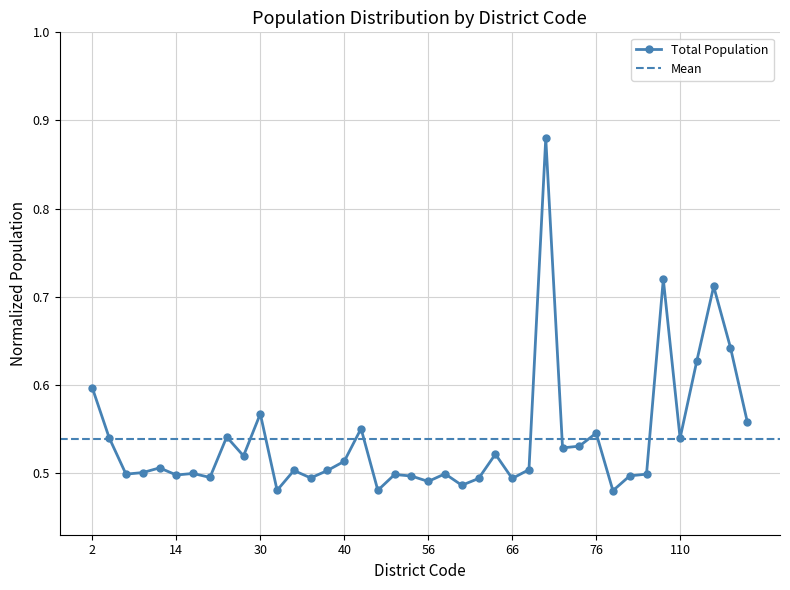

Does the chart have visible grid lines?

Yes